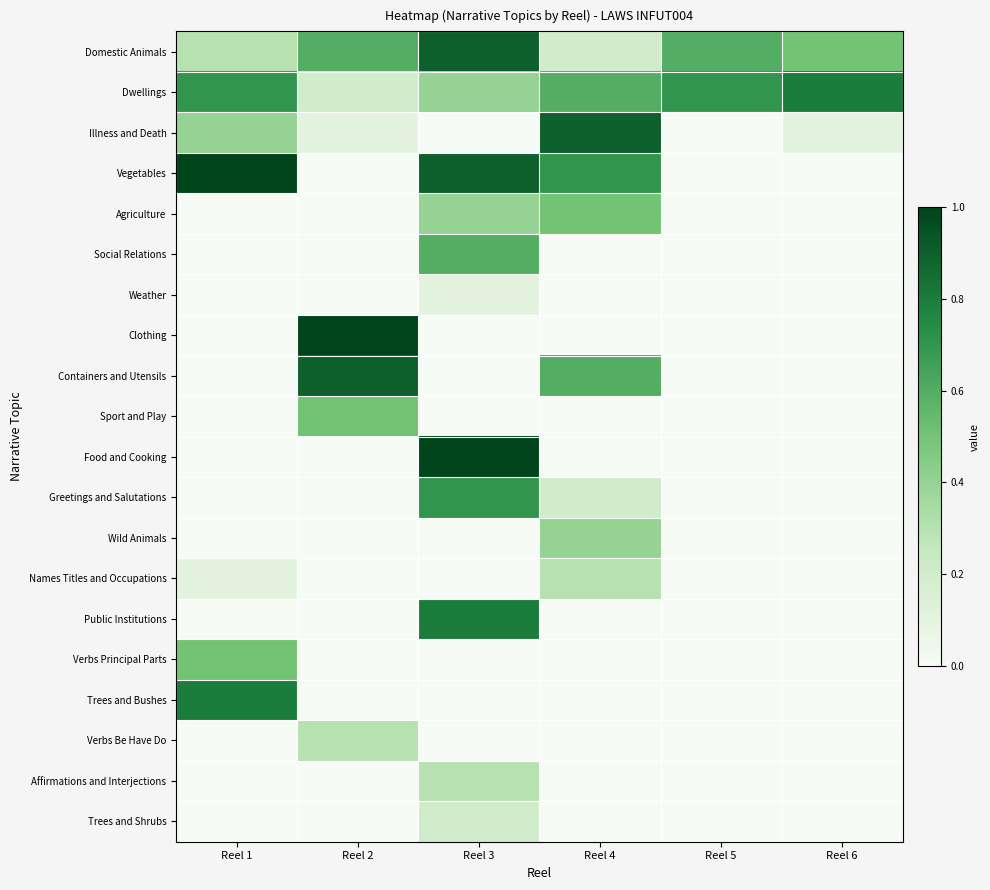

Count the number of data series in this chart.

20